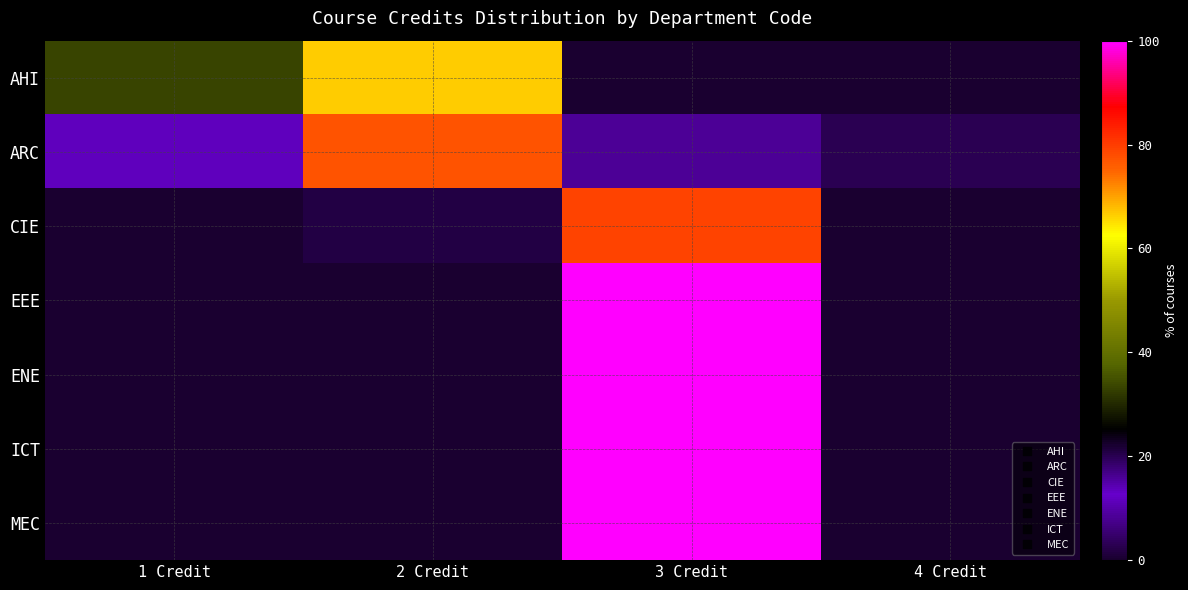

Which has a higher value, 1 Credit or 3 Credit?

1 Credit